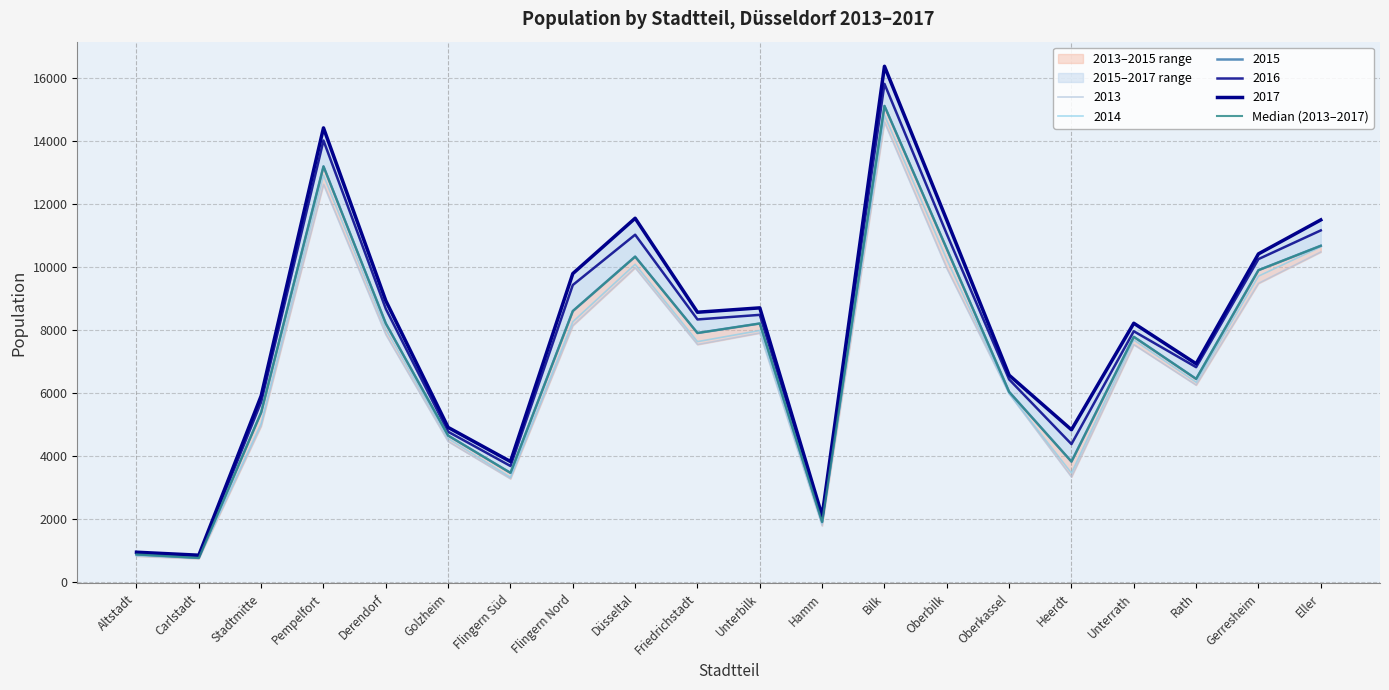

What position from the left is Düsseltal?

9